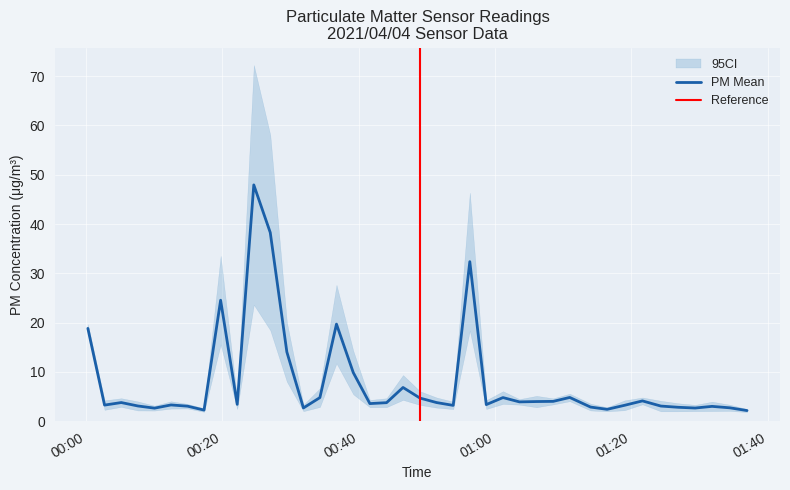

What is the maximum value for PM Mean?

47.9